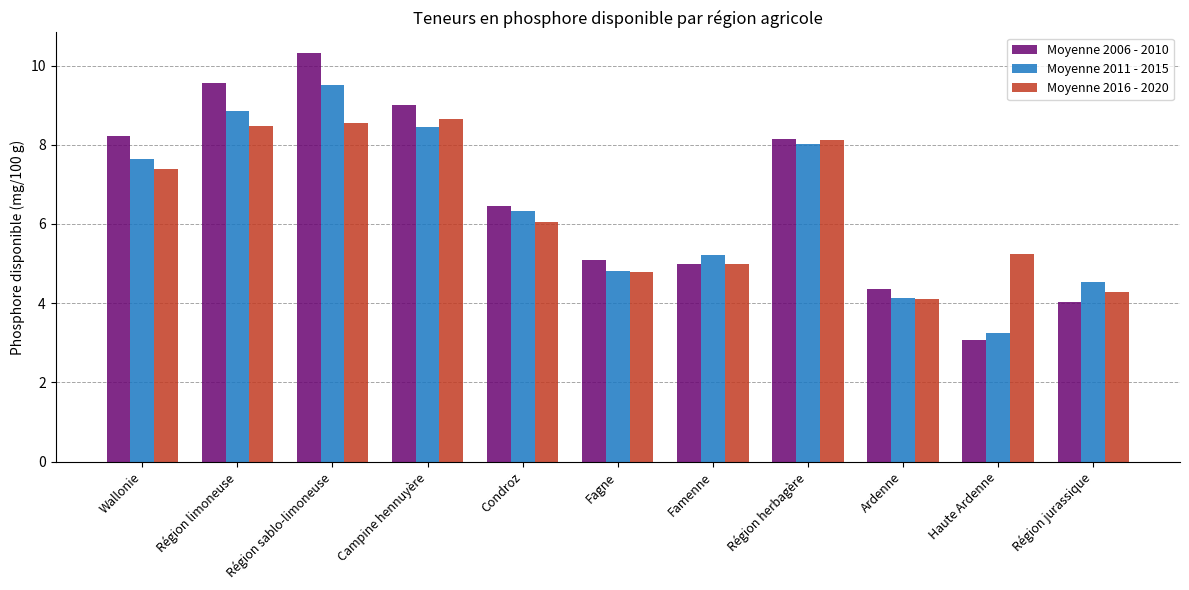

What is the label of the 4th bar from the right?

Région herbagère